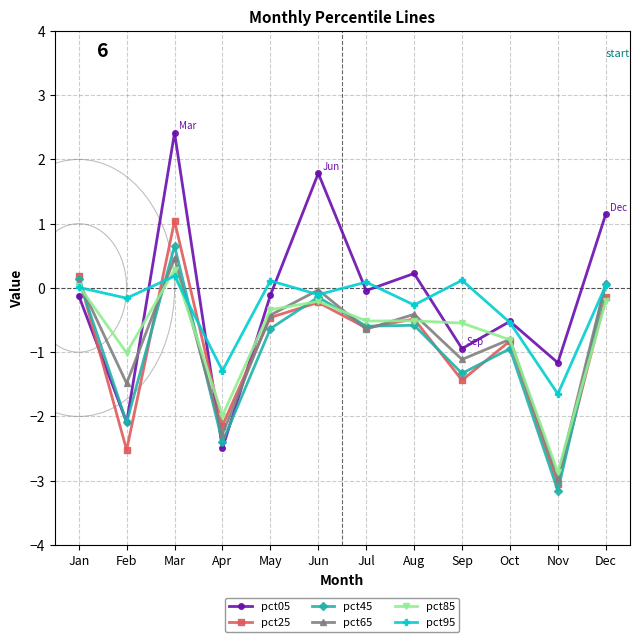

What is the total value across all series at Oct?

-4.4